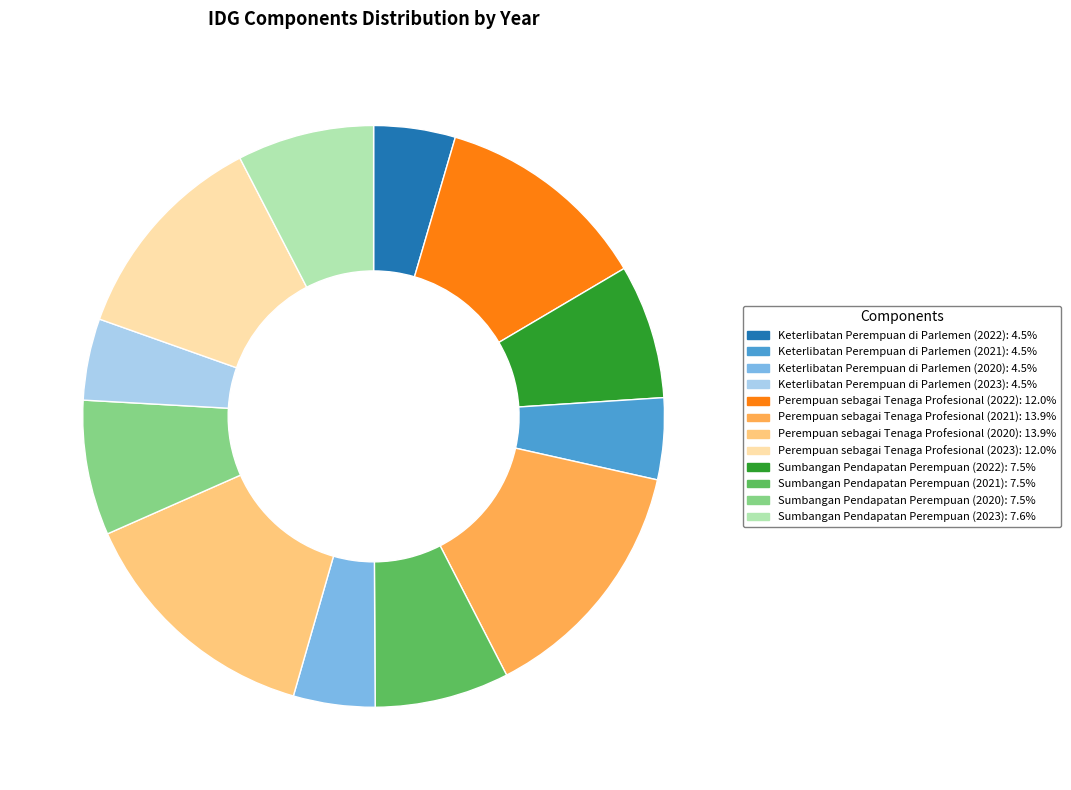

Is there a majority slice in this chart?

No